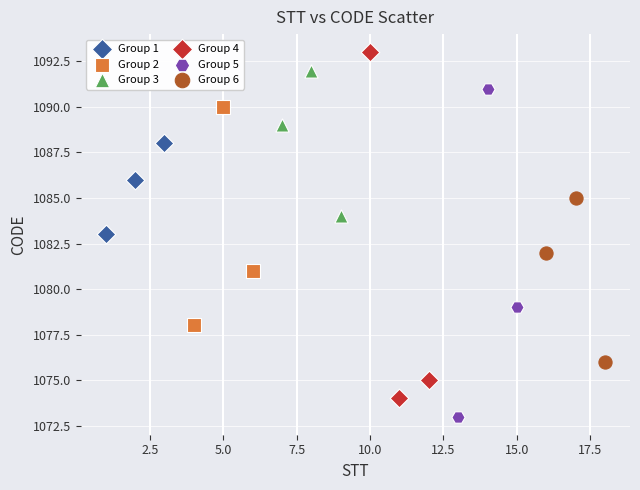

Which series contains the highest Y value?

Group 4